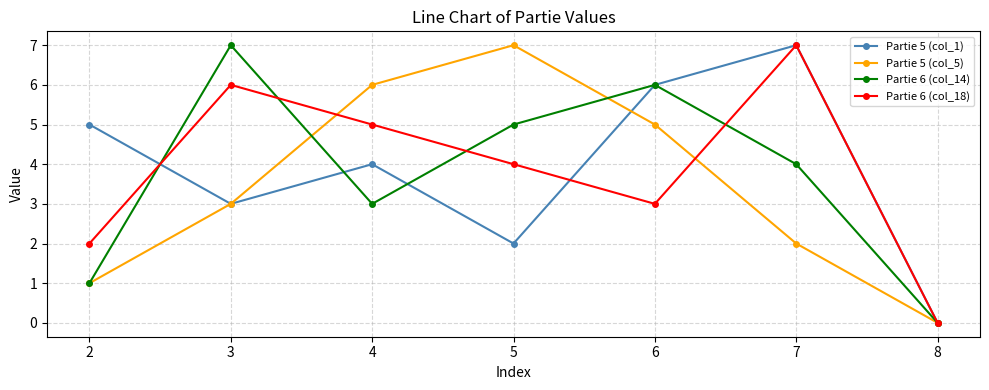

List the labels in order of Partie 5 (col_5) value, largest first.

5, 4, 6, 3, 7, 2, 8